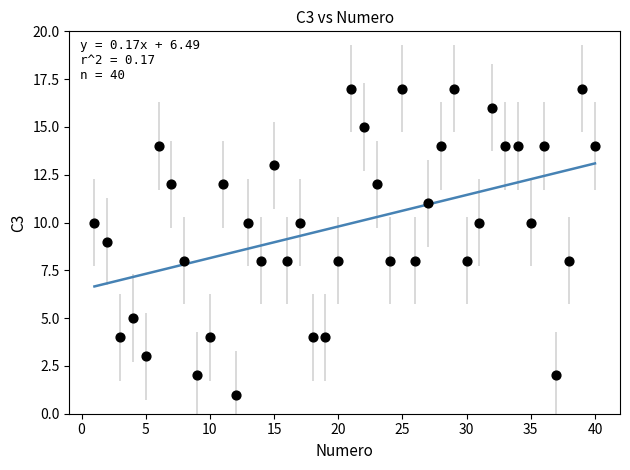

What is the range of Y values (max minus min)?

16